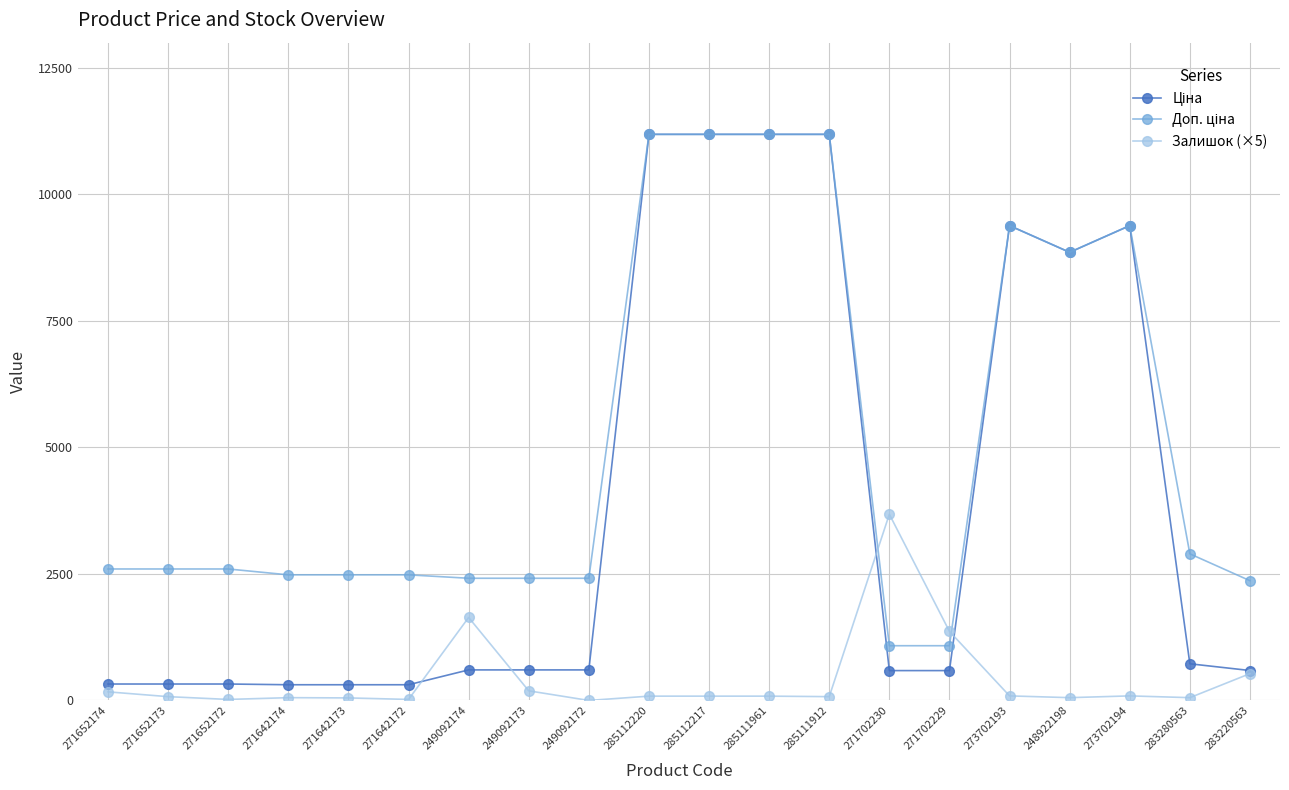

What is the difference between the highest and lowest values at 285111961?

11103.2